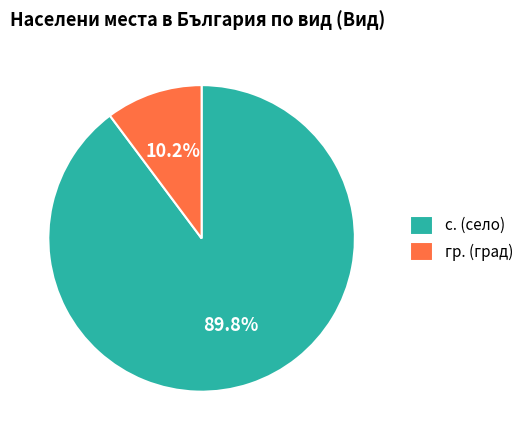

Which has a higher value, гр. (град) or с. (село)?

с. (село)